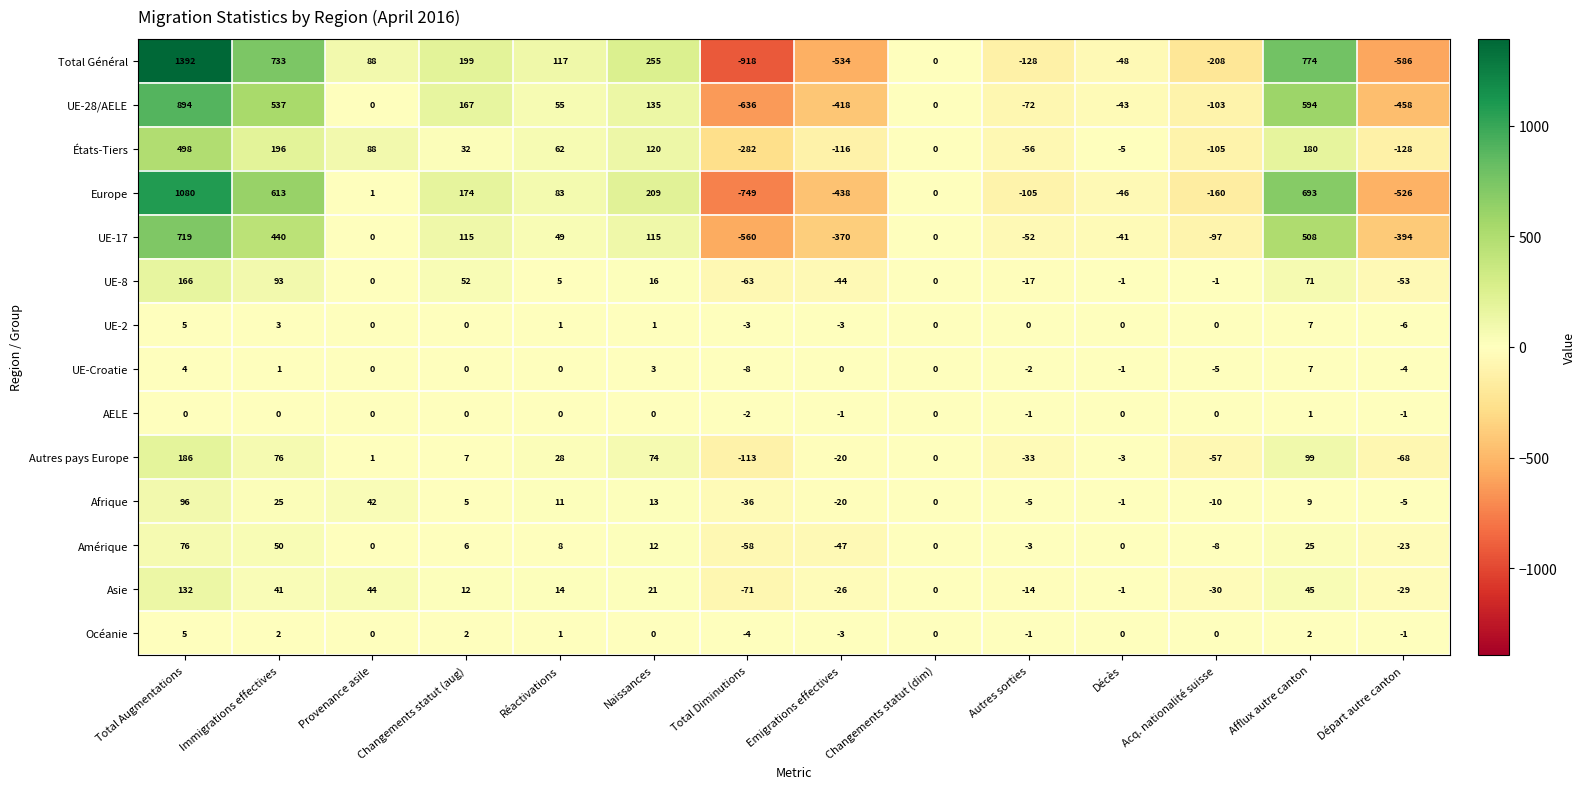

List the labels in order of Total Général value, largest first.

Total Augmentations, Afflux autre canton, Immigrations effectives, Naissances, Changements statut (aug), Réactivations, Provenance asile, Changements statut (dim), Décès, Autres sorties, Acq. nationalité suisse, Emigrations effectives, Départ autre canton, Total Diminutions